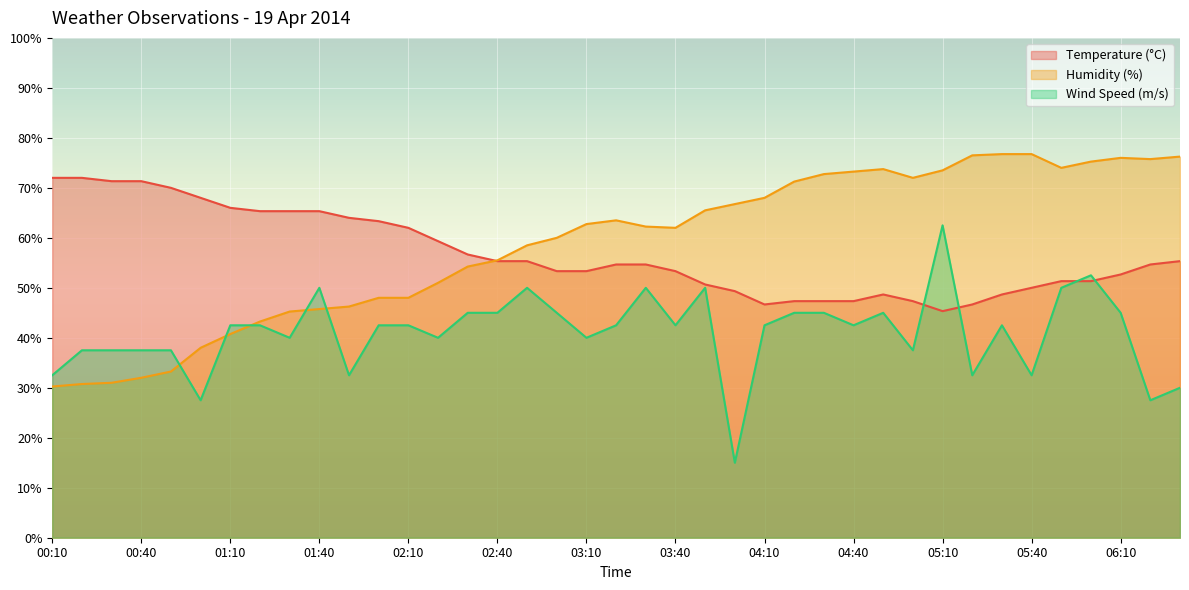

What is the highest value of the Temperature (°C) series?

72.0